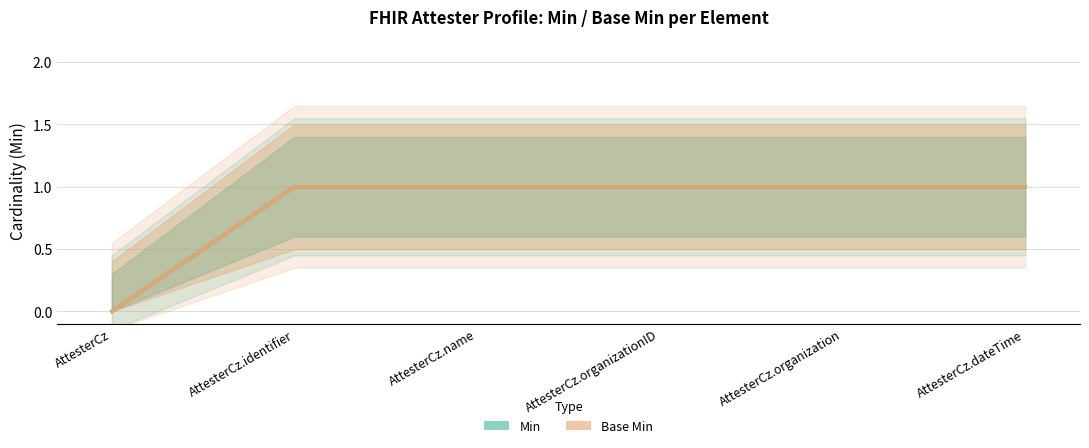

What is the value of the Base Min point at the 5th from the left?

1